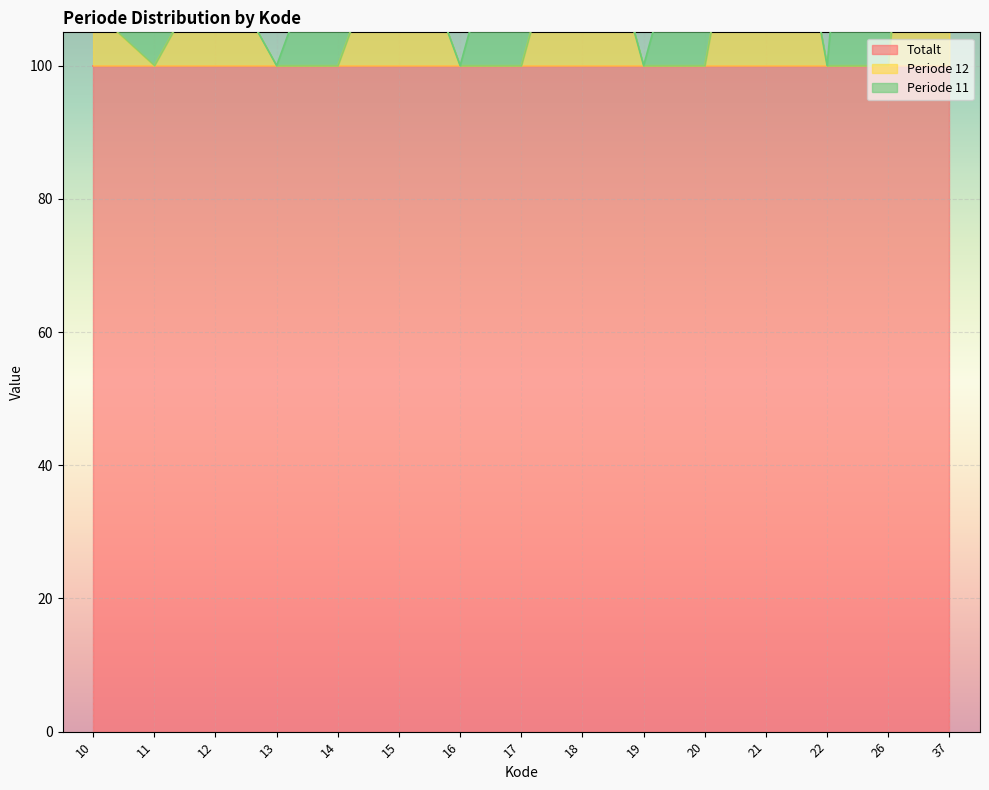

Is the value of Totalt at 37 greater than the value of Periode 12 at 17?

Yes